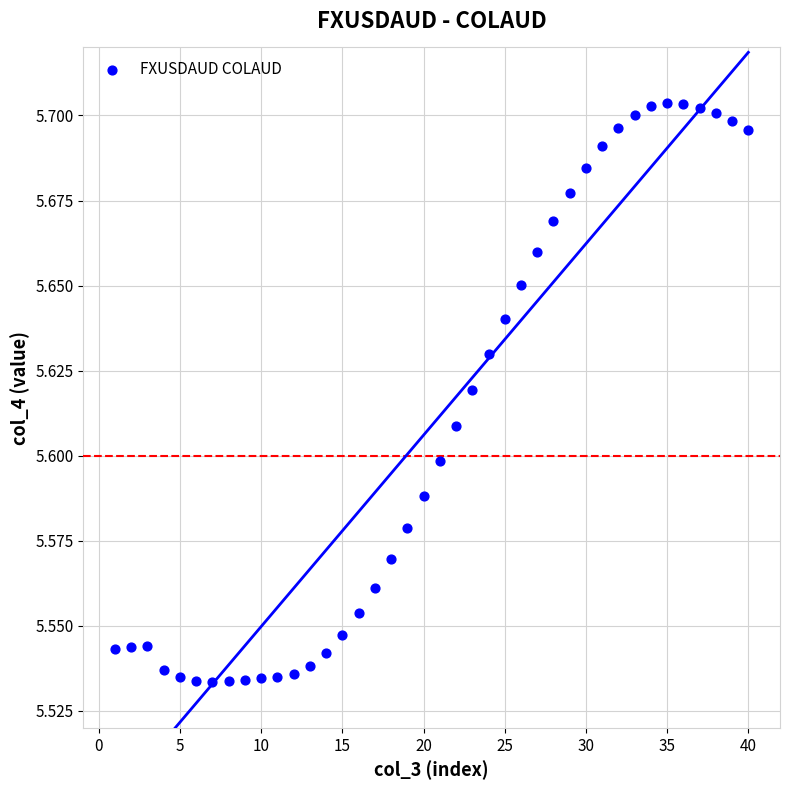

What is the range of X values (max minus min)?

39.0